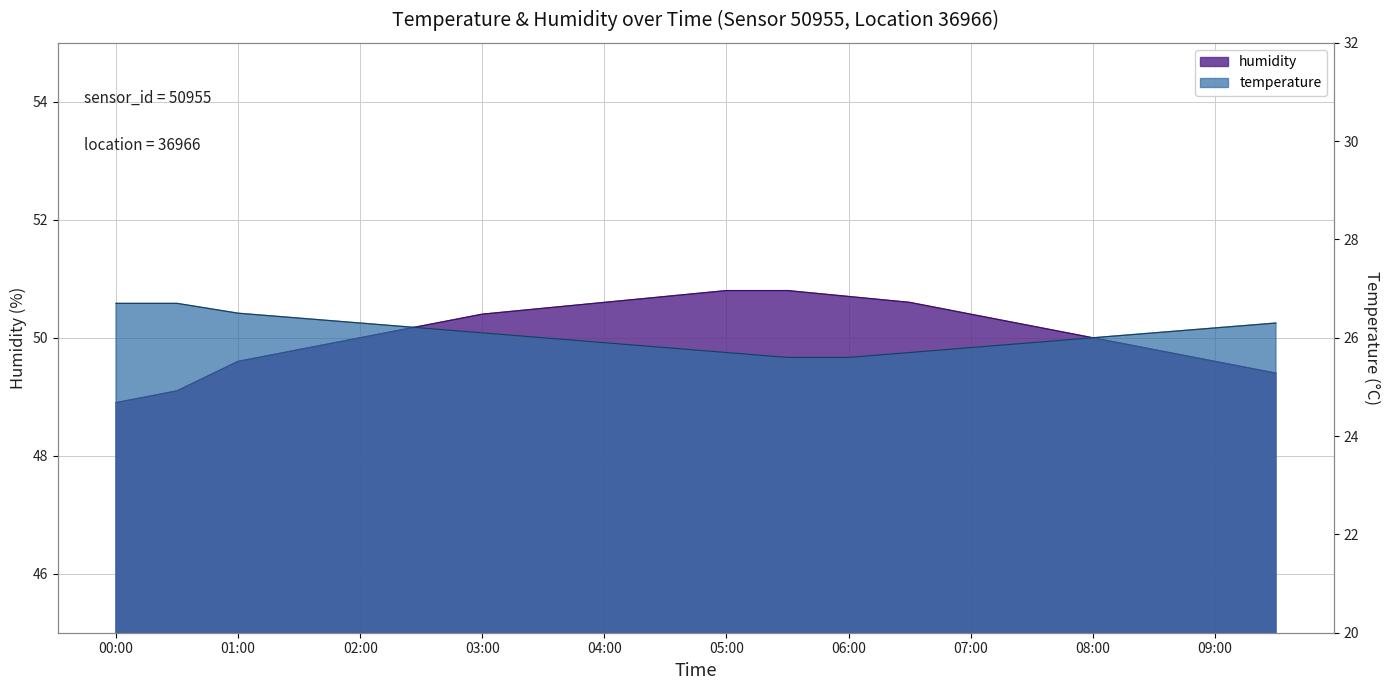

List the labels in order of temperature value, largest first.

00:00, 00:30, 01:00, 01:30, 02:00, 09:30, 02:30, 09:00, 03:00, 08:30, 03:30, 08:00, 04:00, 07:30, 04:30, 07:00, 05:00, 06:30, 05:30, 06:00